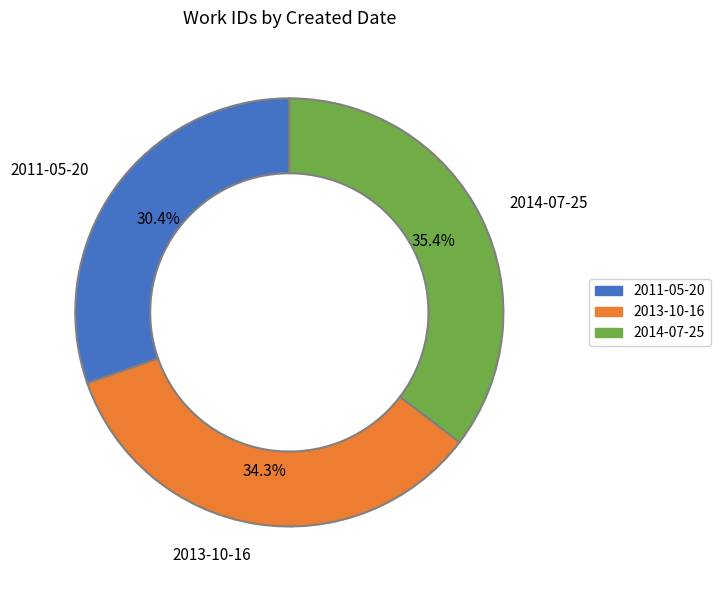

Does 2013-10-16 account for over 50% of the chart?

No